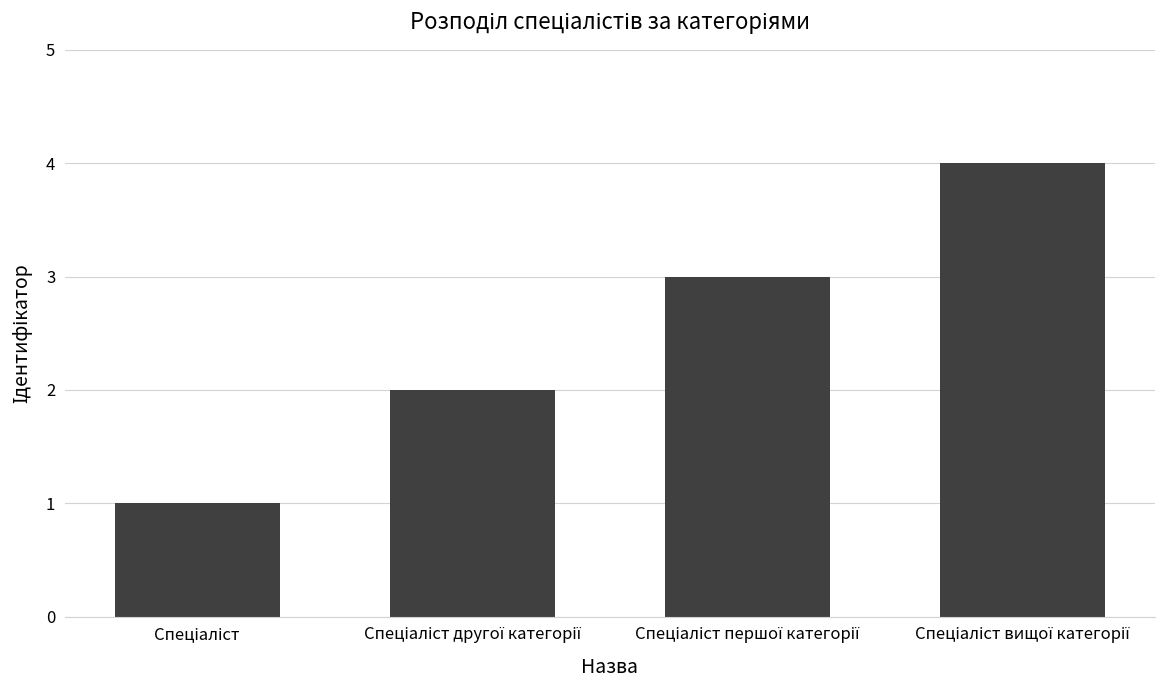

What is the maximum value shown in the chart?

4